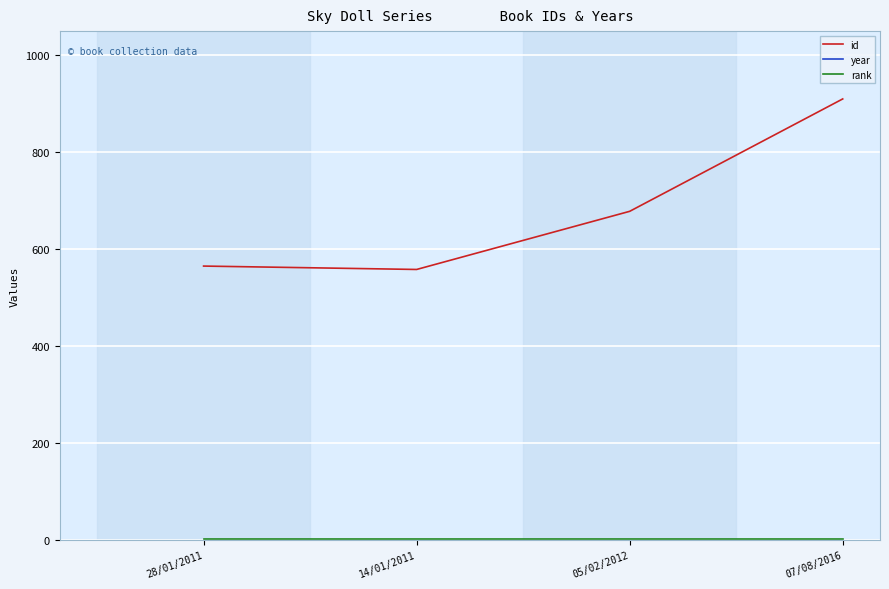

What are all the series names shown in the legend?

id, year, rank